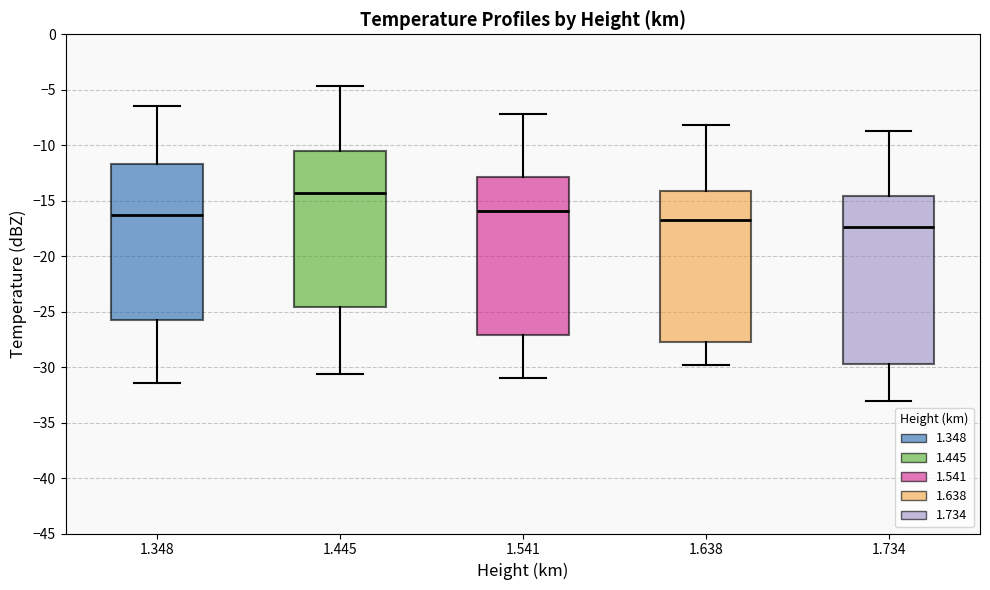

Reading left to right, read every box against the y-axis: the position of its median line, the range the box covers, and the ends of its whiskers. The values are not printed on the chart, so give them approximately, as read against the axis.

1.348: median -16.5, box -25.5 to -11.5, whiskers -31.5 to -6.5
1.445: median -14.5, box -24.5 to -10.5, whiskers -30.5 to -4.5
1.541: median -16.0, box -27.0 to -13.0, whiskers -31.0 to -7.0
1.638: median -16.5, box -27.5 to -14.0, whiskers -30.0 to -8.0
1.734: median -17.5, box -29.5 to -14.5, whiskers -33.0 to -8.5